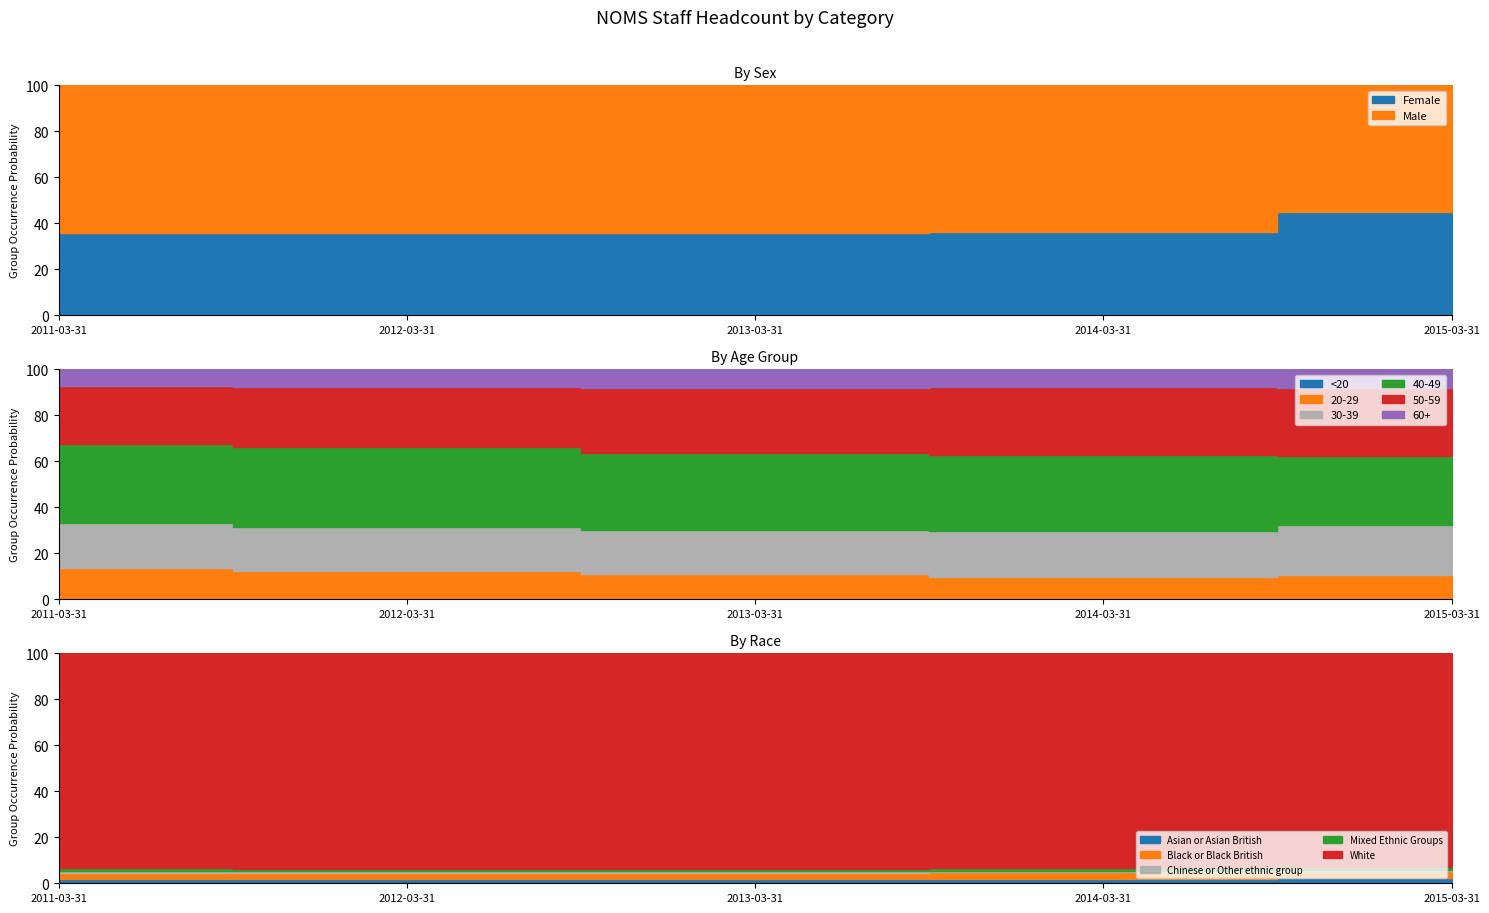

True or false: Female has more than 2 interior local peaks.

False